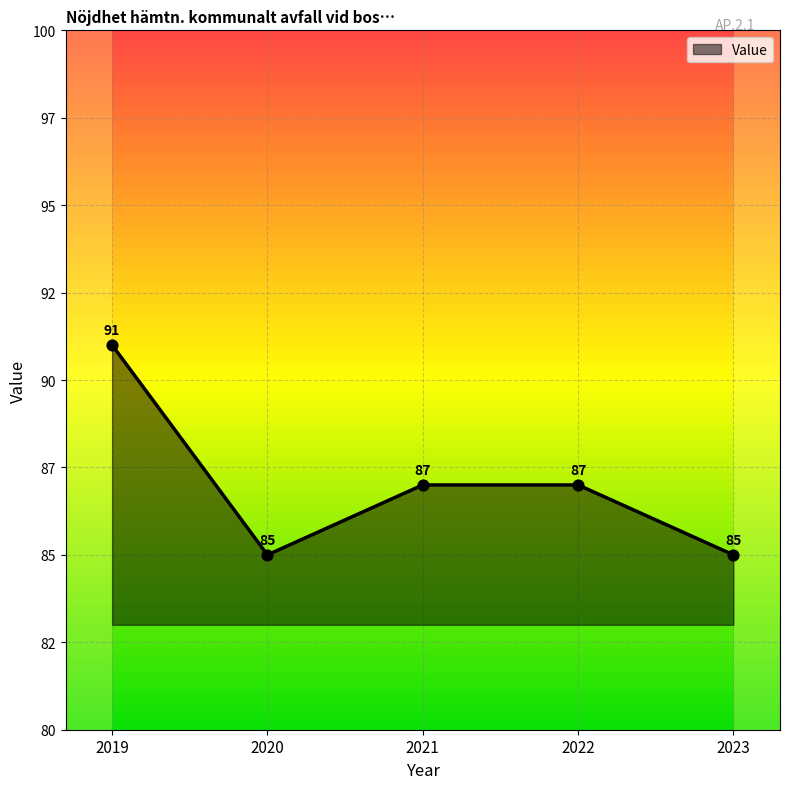

What is the ratio of the value at 2021 to the value at 2019?

1.0